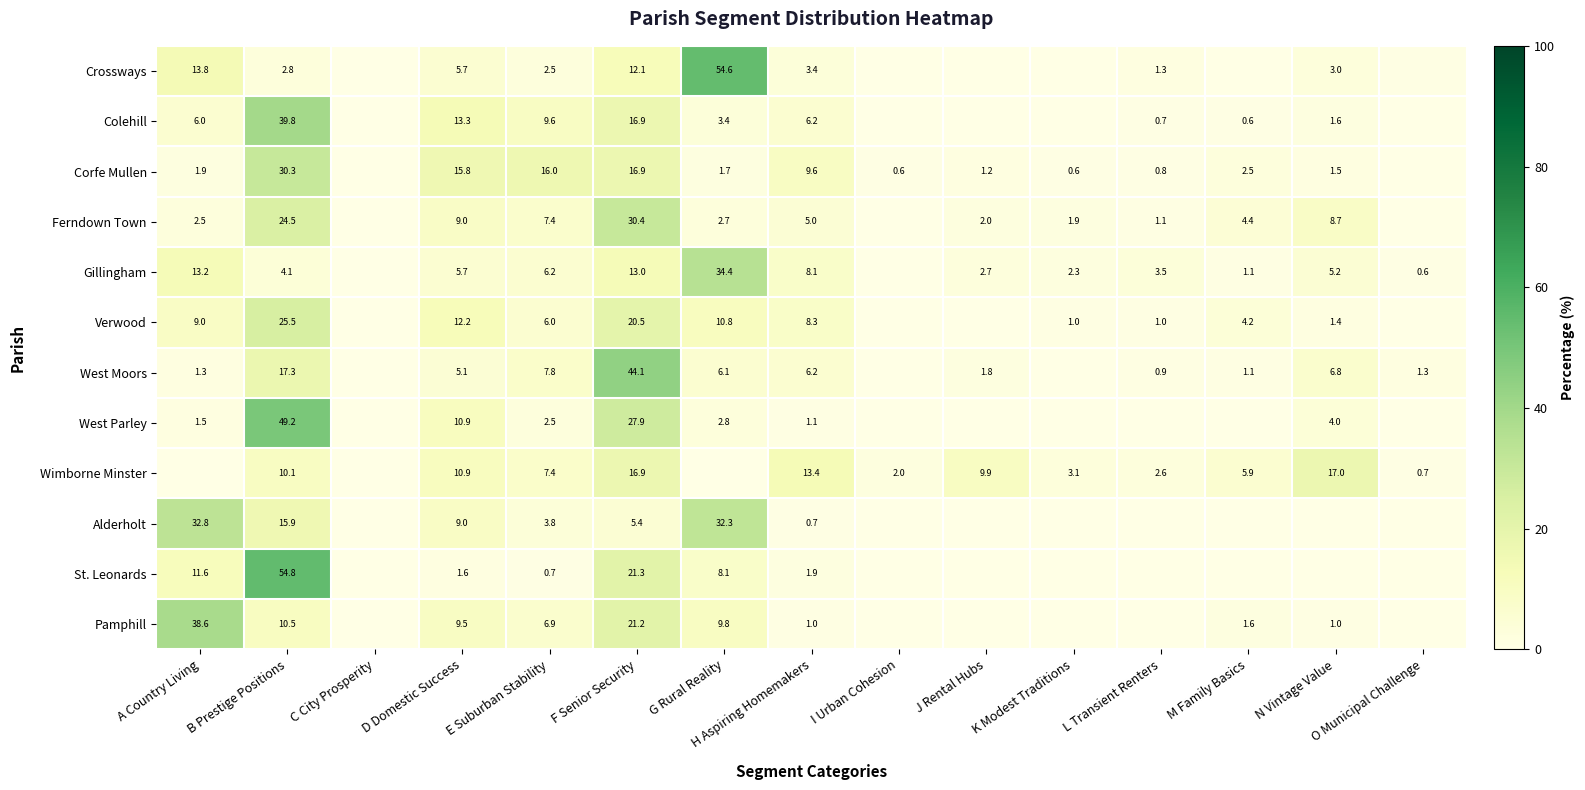

Which category has the highest value across all series?

B Prestige Positions